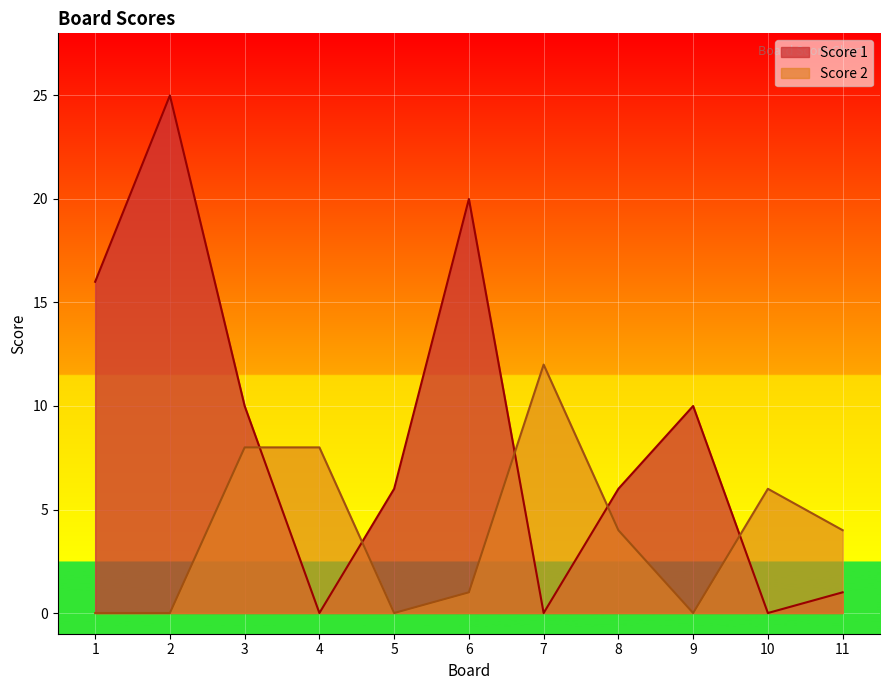

Which has a higher value, 9 or 2?

2